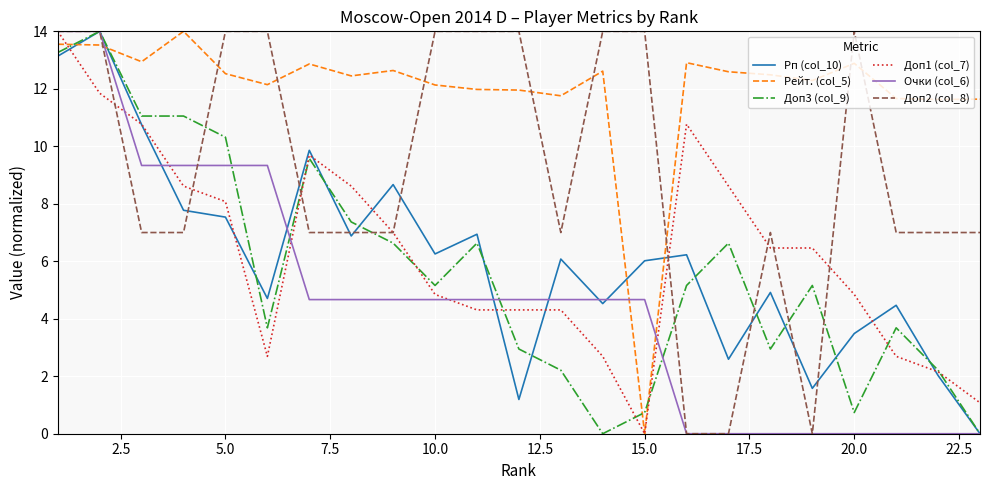

True or false: Доп1 (col_7) has more than 1 points higher than both neighbors.

True